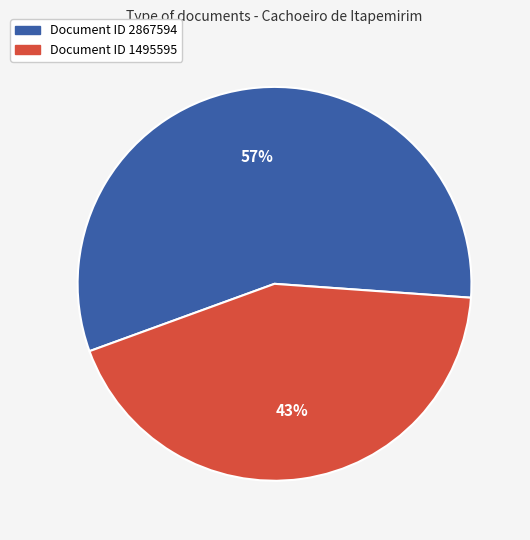

To the nearest percent, what is the average slice percentage?

50%